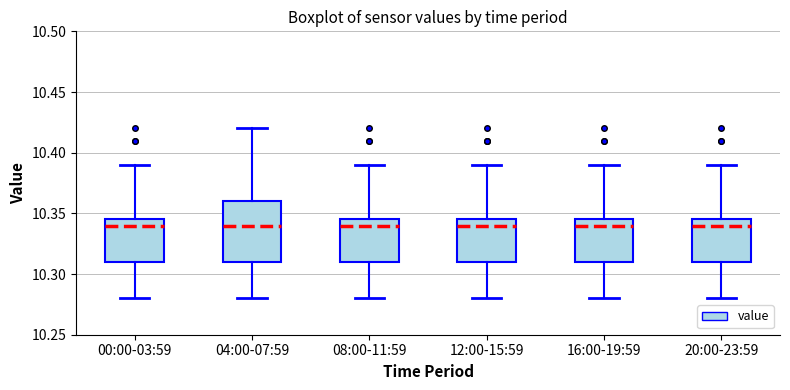

Comparing the boxes themselves (not the whiskers), which one is the tallest?

04:00-07:59